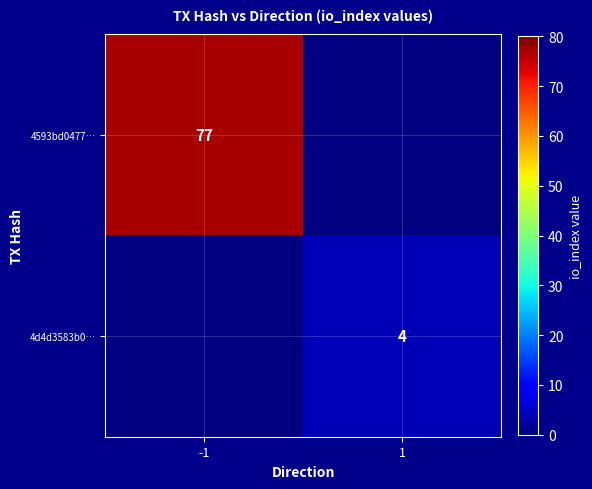

Is it true that 4593bd0477… equals 16 at -1?

False